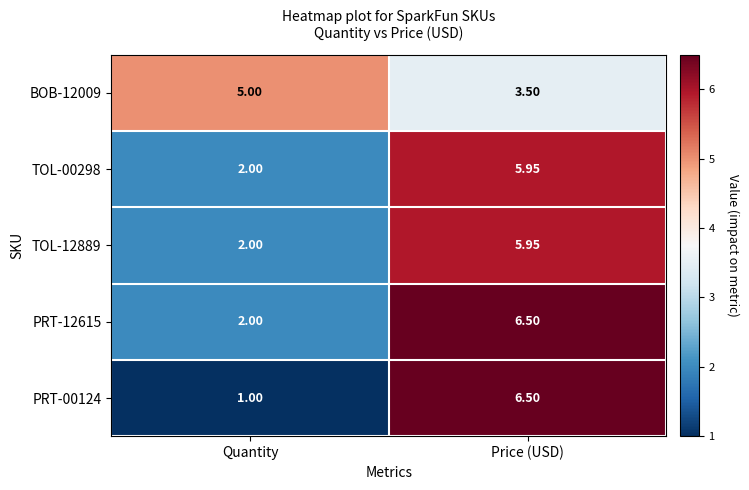

List the labels in order of PRT-00124 value, largest first.

Price (USD), Quantity